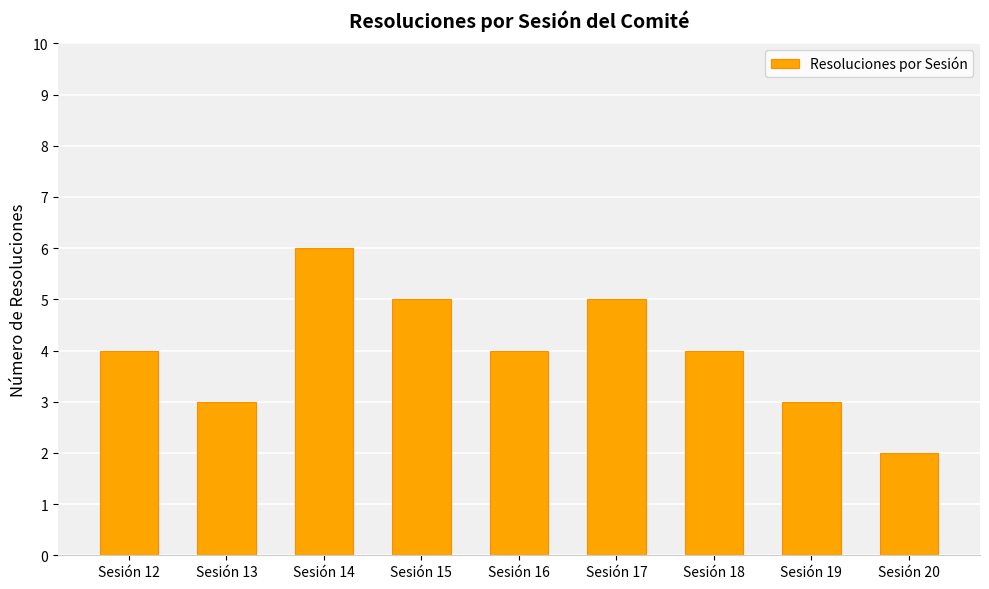

Count the number of categories in the chart.

9